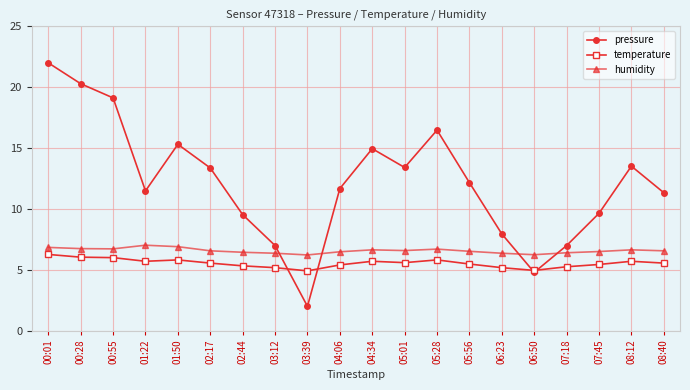

In pressure, how many points are lower than both neighbors (excluding endpoints)?

4